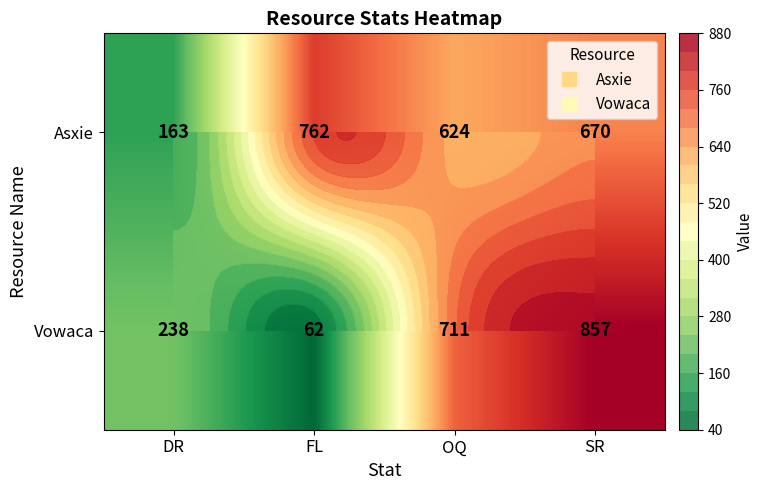

Which series changed the most between DR and OQ?

Vowaca